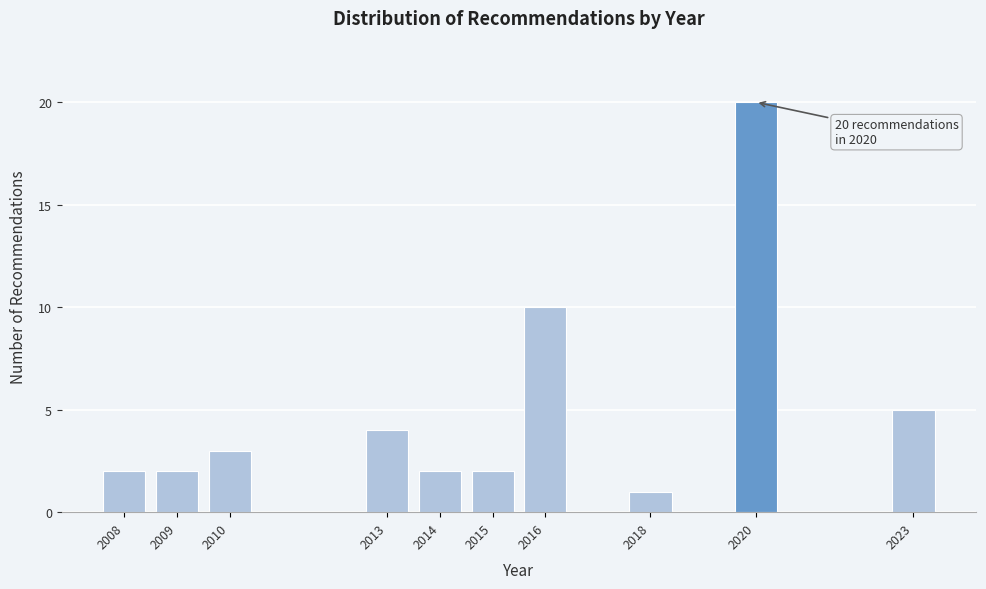

Reading right to left, what are all the values shown in this chart?

2023=5	2020=20	2018=1	2016=10	2015=2	2014=2	2013=4	2010=3	2009=2	2008=2